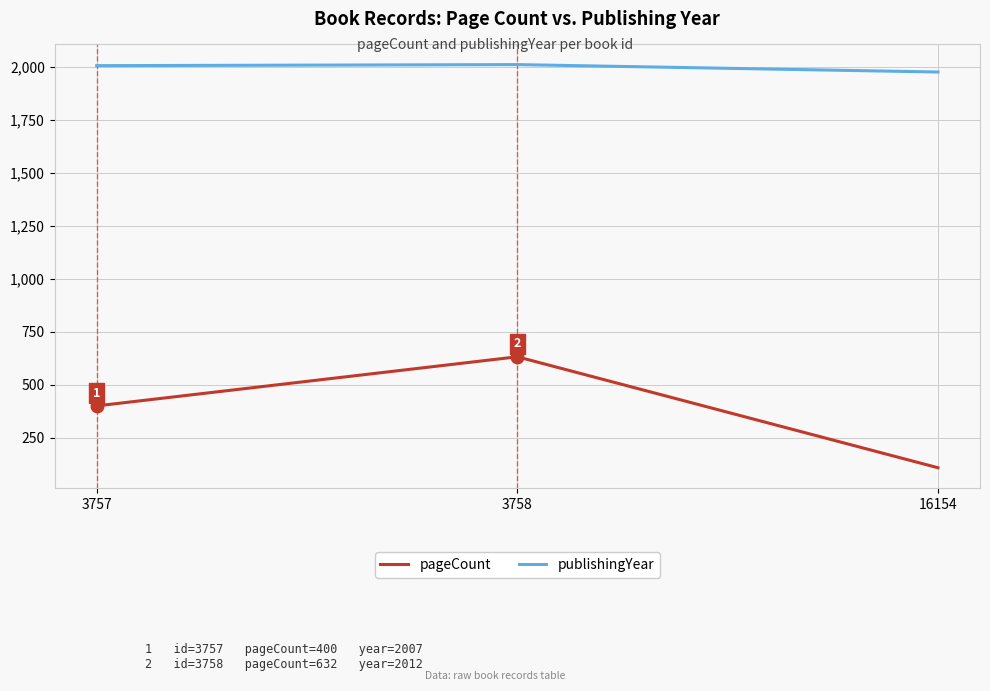

The value of pageCount at 3757 is 170. True or false?

False